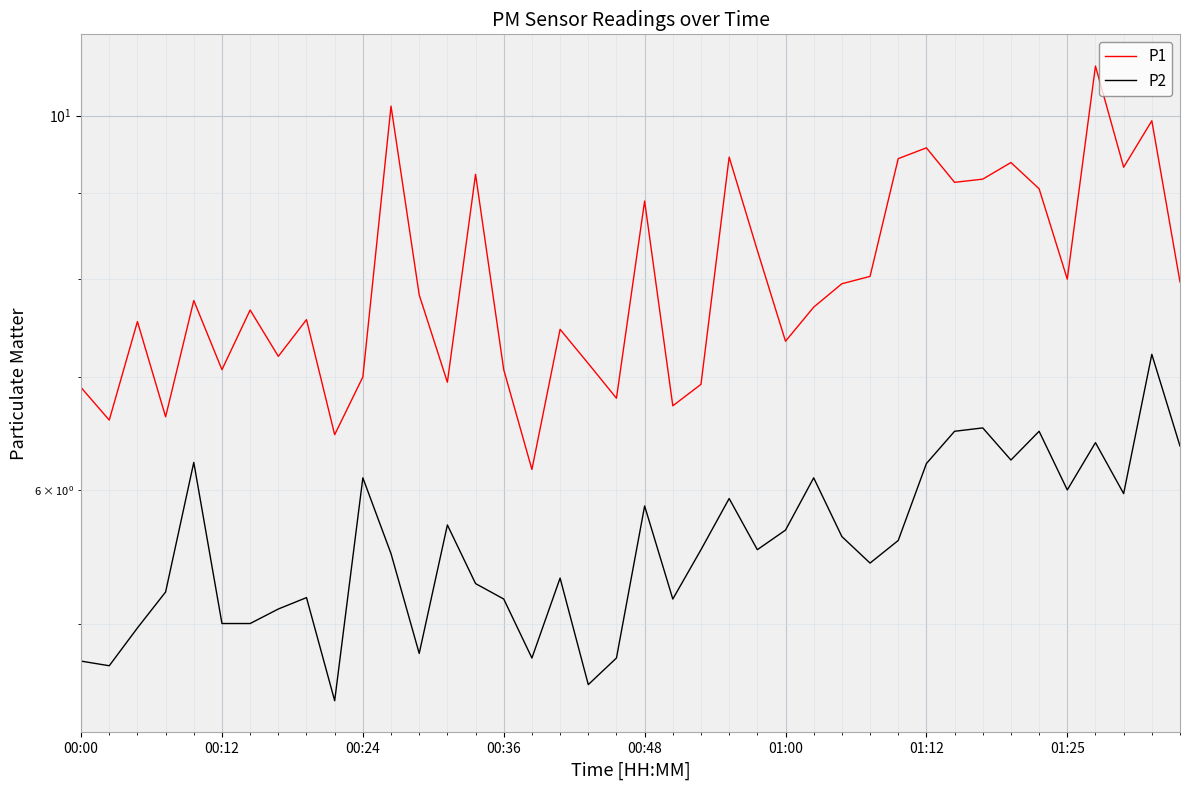

What is the value of the P2 point at the 1st from the left?

4.8